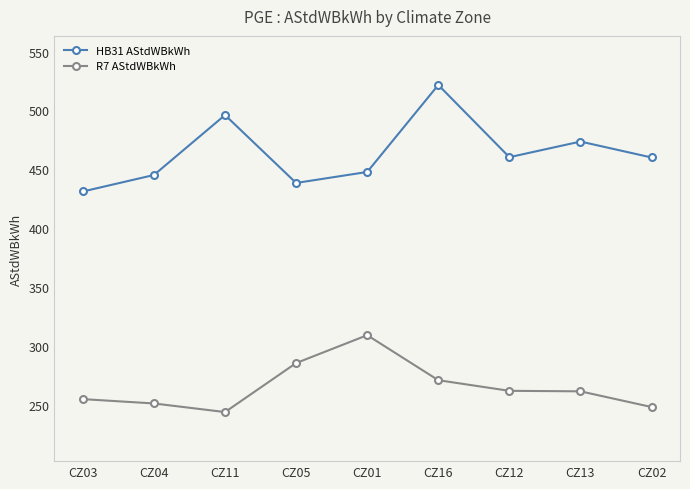

What is the difference between the highest and lowest values at CZ11?

252.4